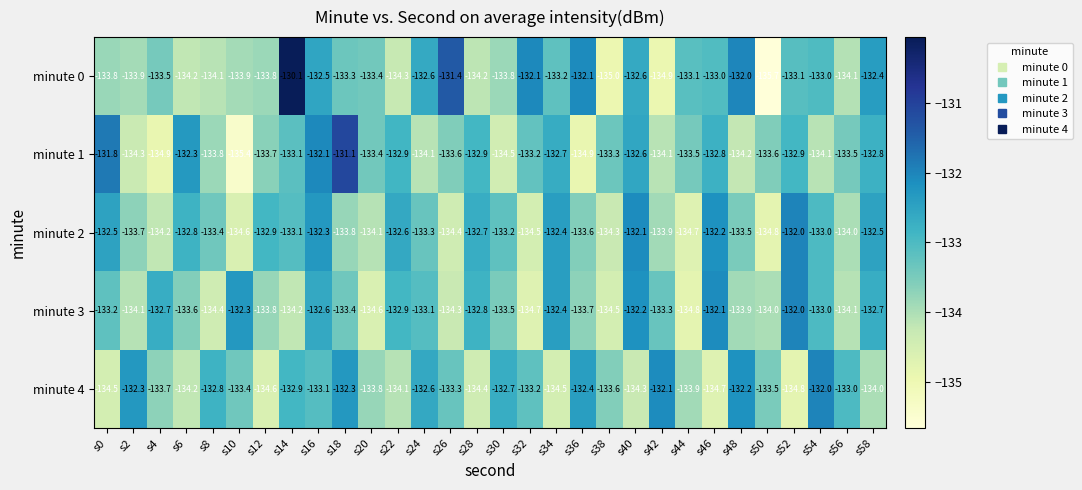

Which label corresponds to the smallest value in the chart?

s50